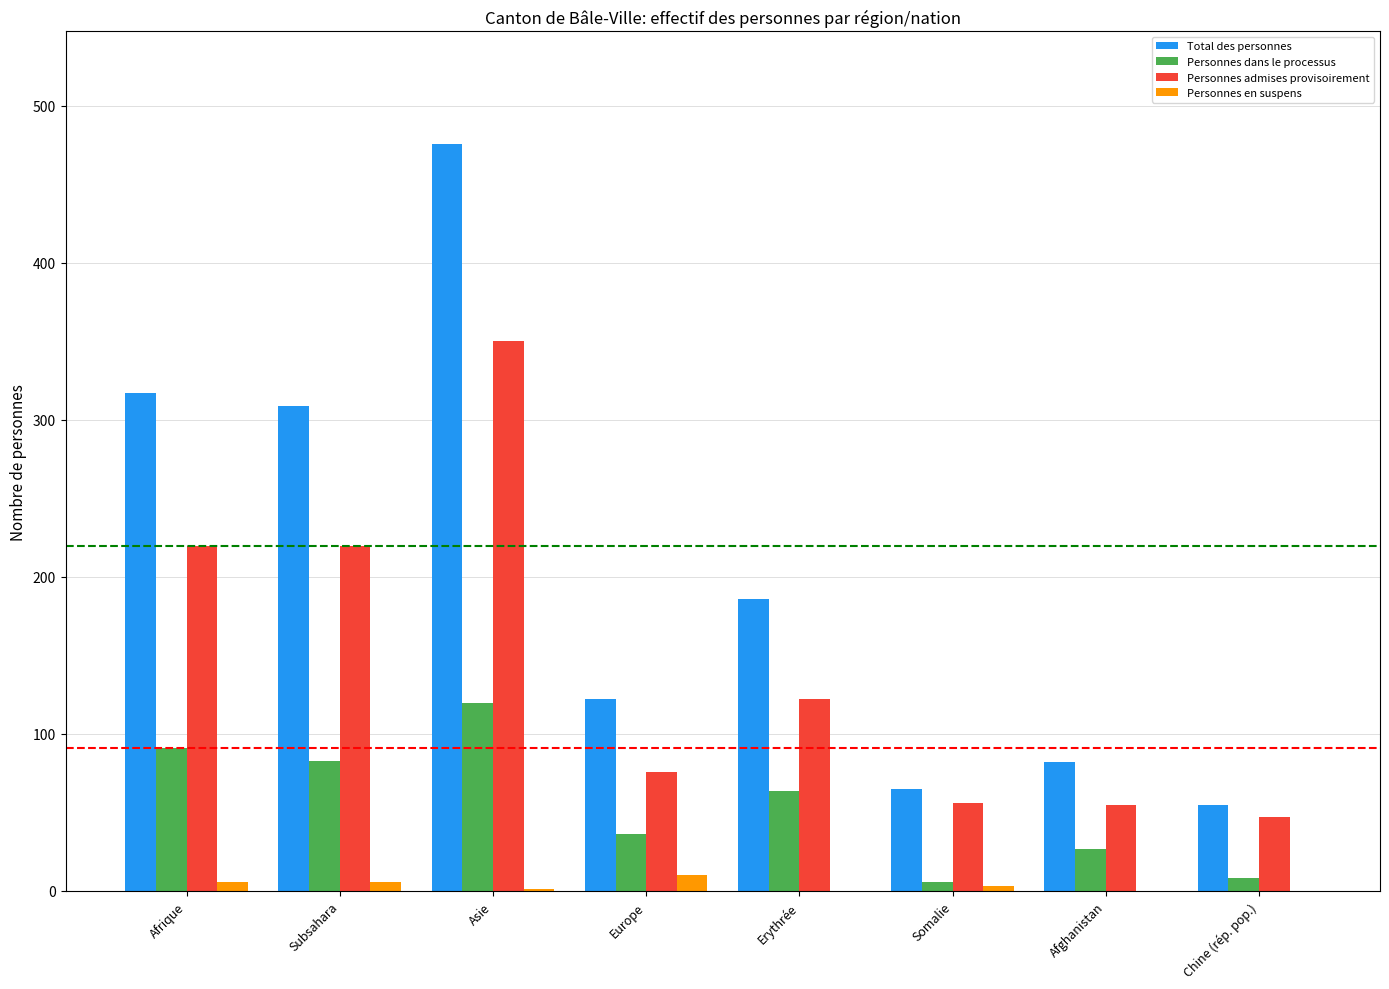

What is the maximum value shown in the chart?

476